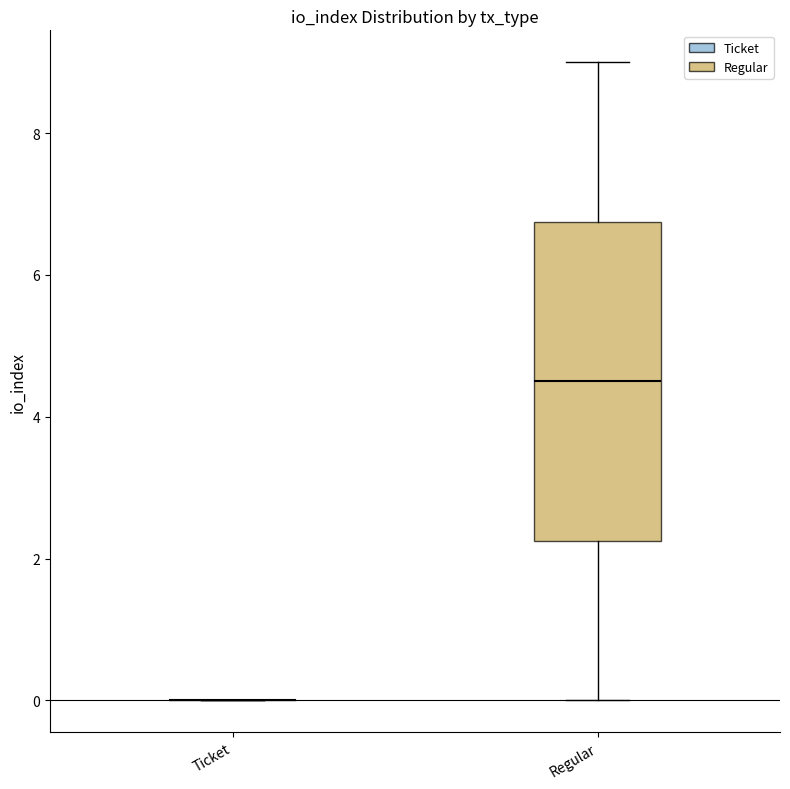

Where does the upper whisker of the box for Regular end on the y-axis? The values are not printed on the chart, so give them approximately, as read against the axis.

9.0